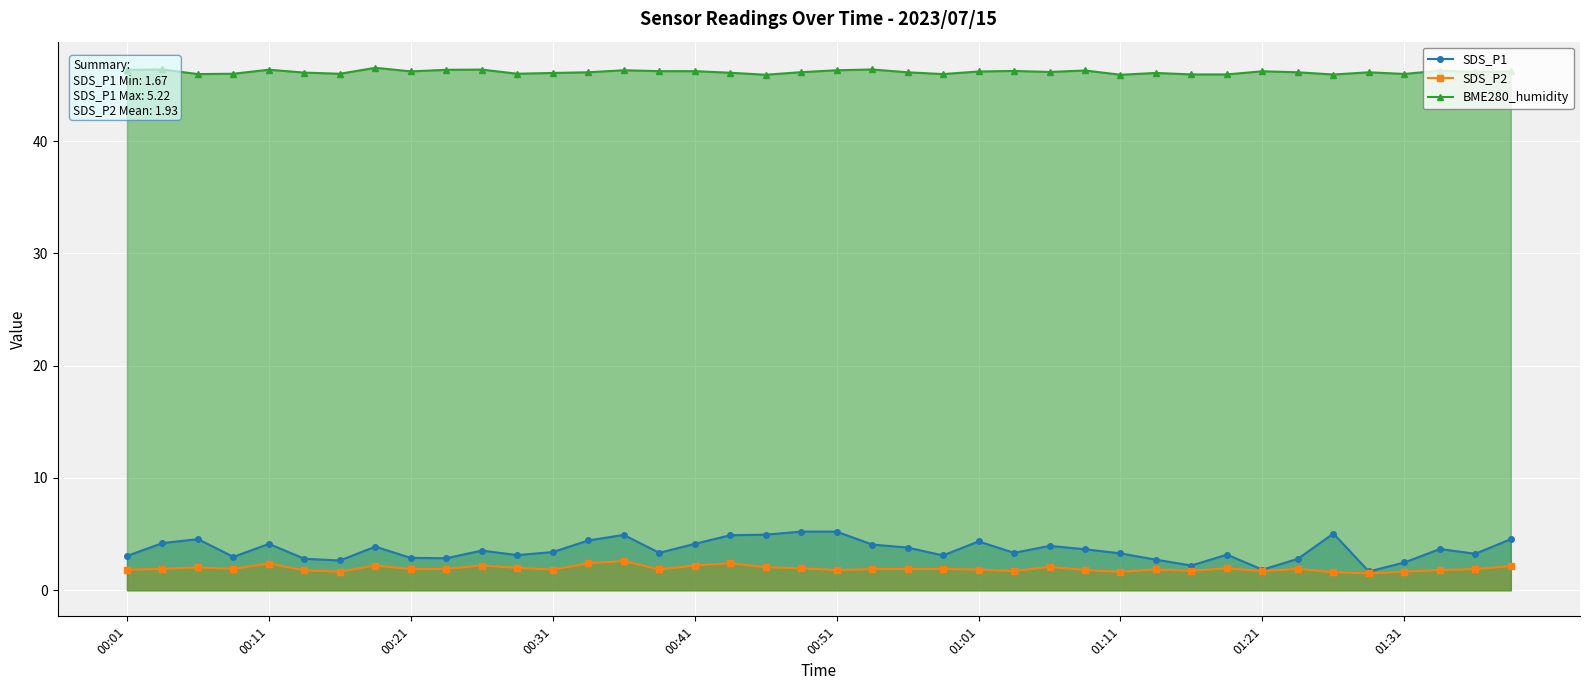

How many interior local peaks does the SDS_P2 series have?

10